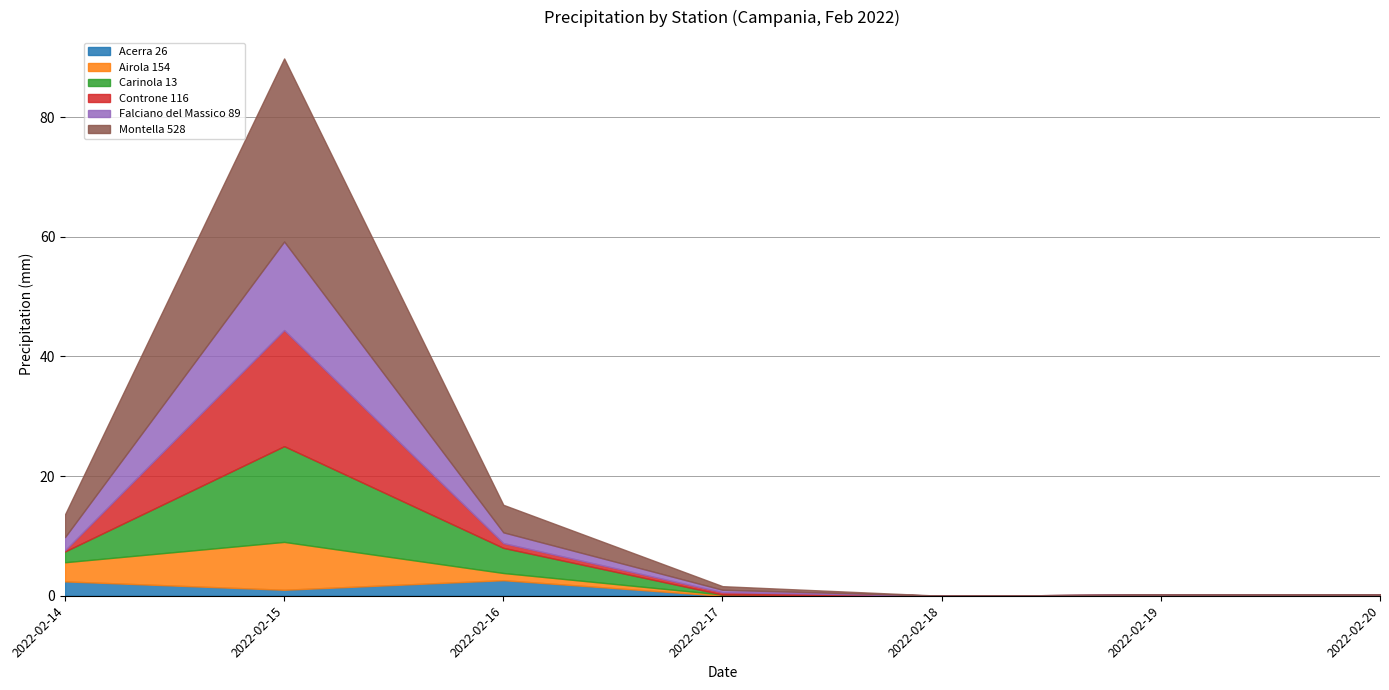

What value does the Controne 116 series have at 2022-02-15?

19.4